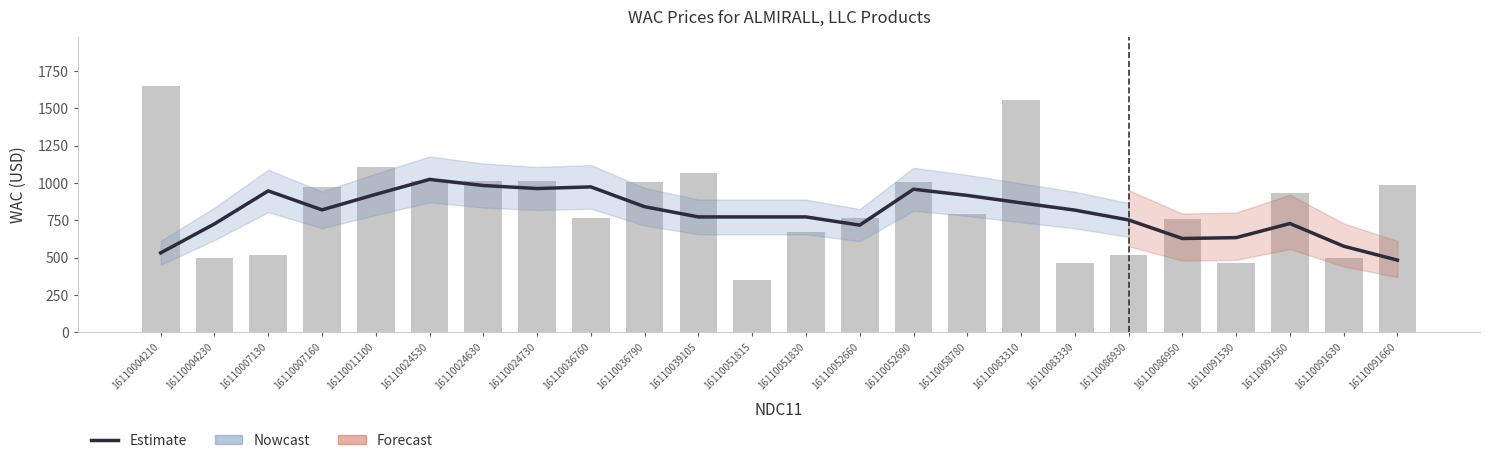

What is the sum of the values at 16110052690 and 16110011100?

1881.3